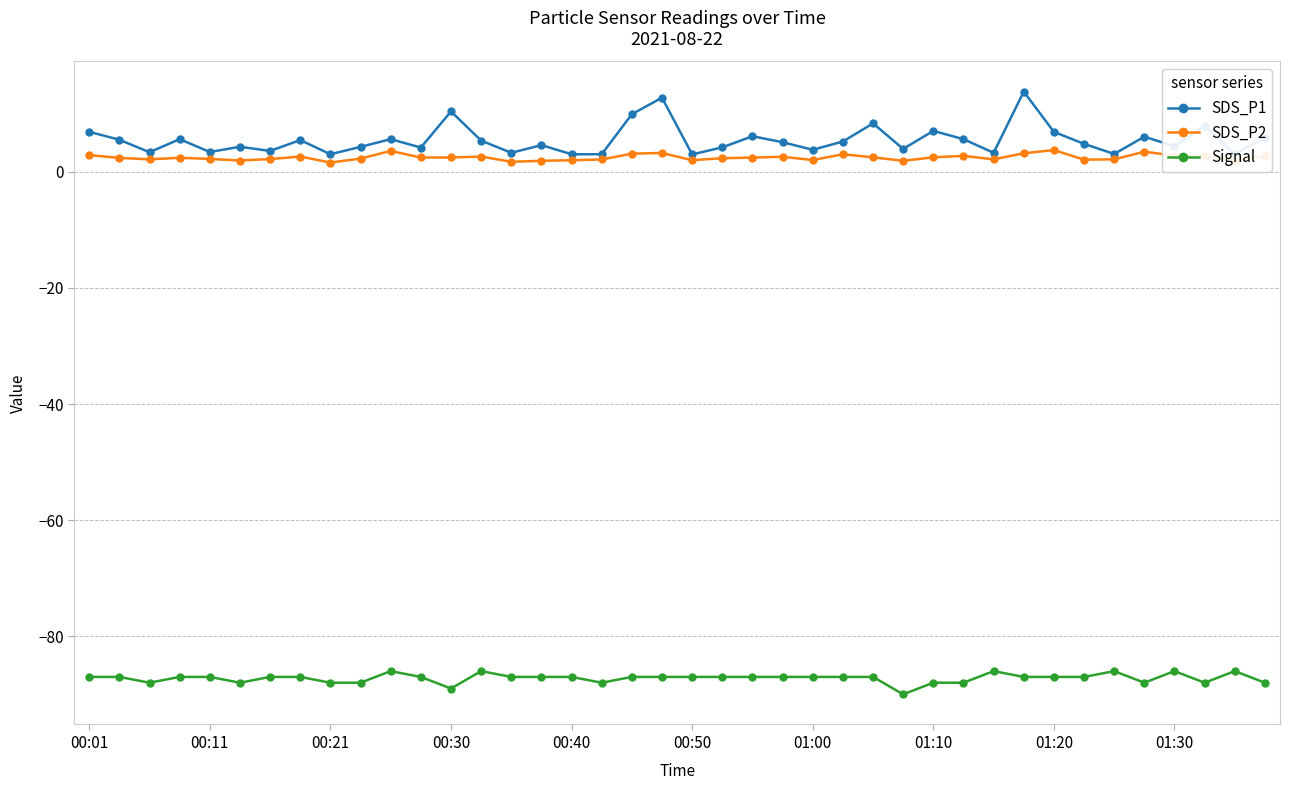

List the series in order of their peak value, lowest first.

Signal, SDS_P2, SDS_P1